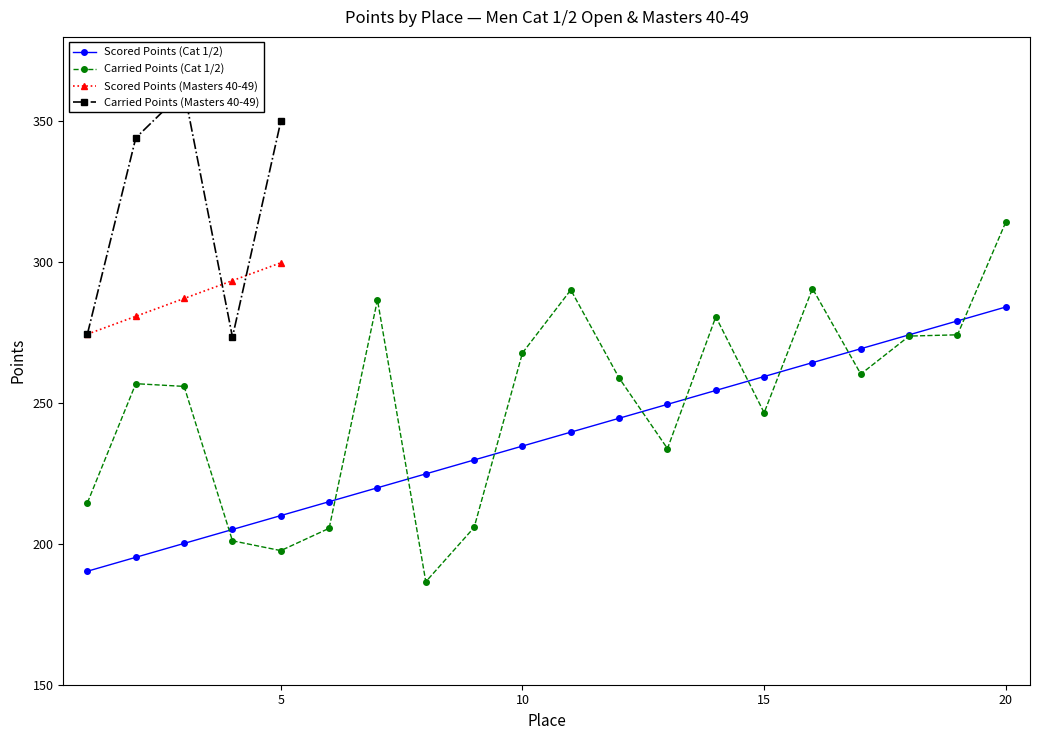

At which category is the sum across all series the highest?

20